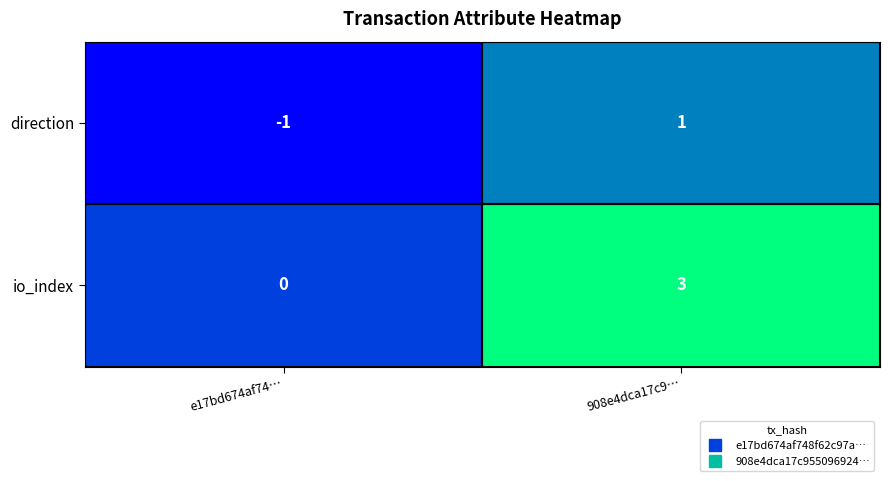

What is the total value across all series at e17bd674af74…?

-1